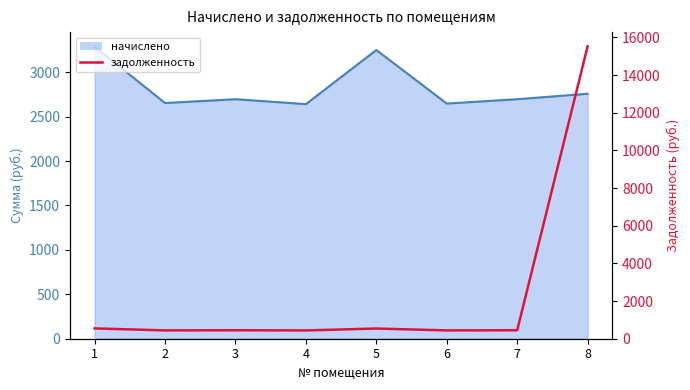

How many lines are shown in the chart?

1